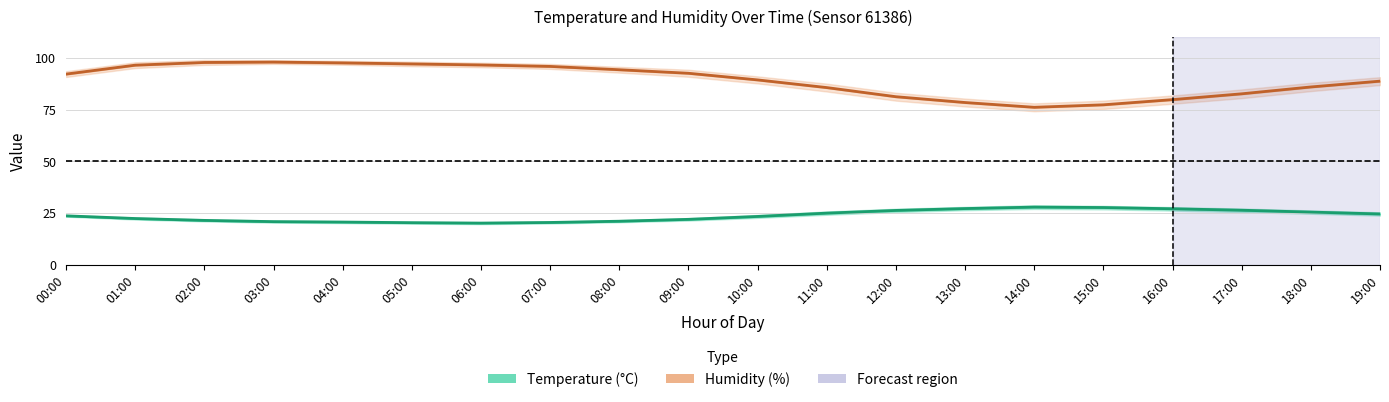

The Humidity (%) series shows 96.5 at 06:00. True or false?

True